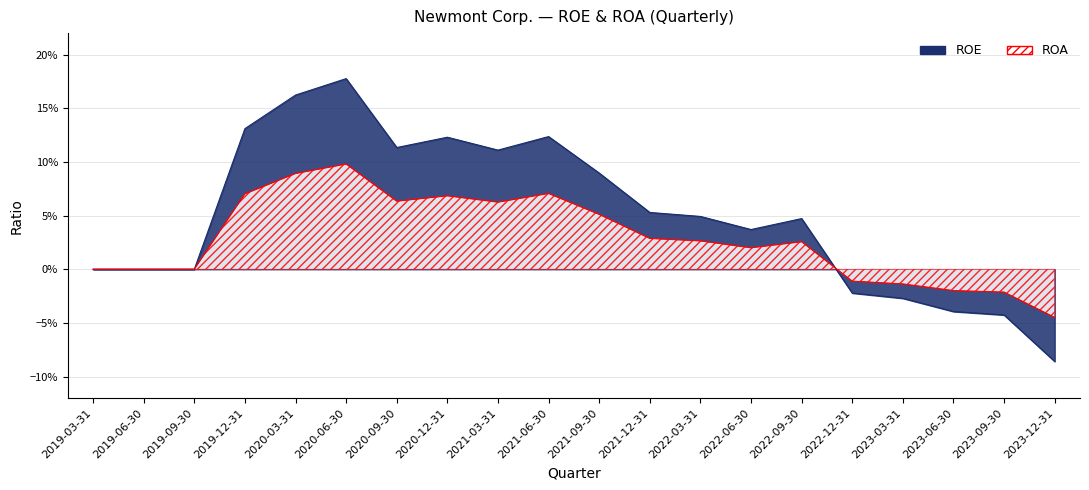

How many positive values does the ROE series have?

12